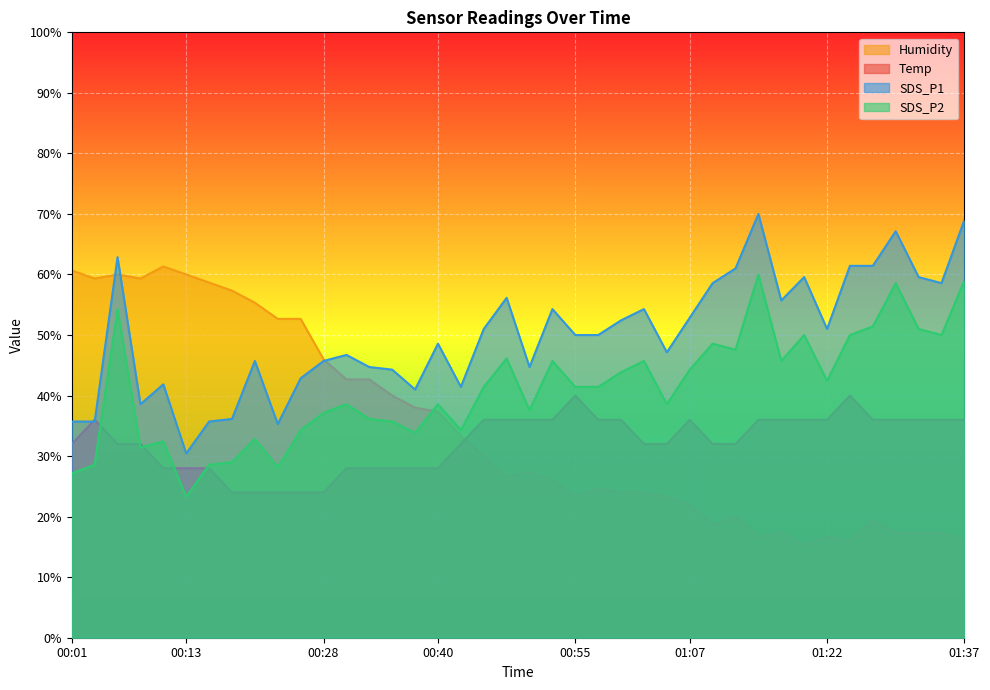

Which series has the largest range (max minus min)?

Humidity